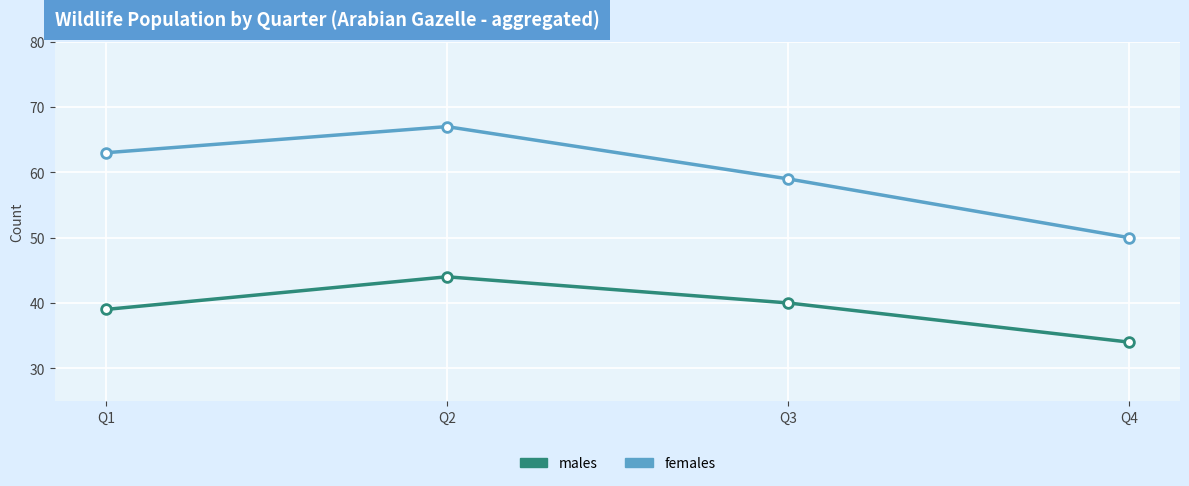

Reading left to right, transcribe all the data shown in this chart.

males: Q1=39	Q2=44	Q3=40	Q4=34
females: Q1=63	Q2=67	Q3=59	Q4=50